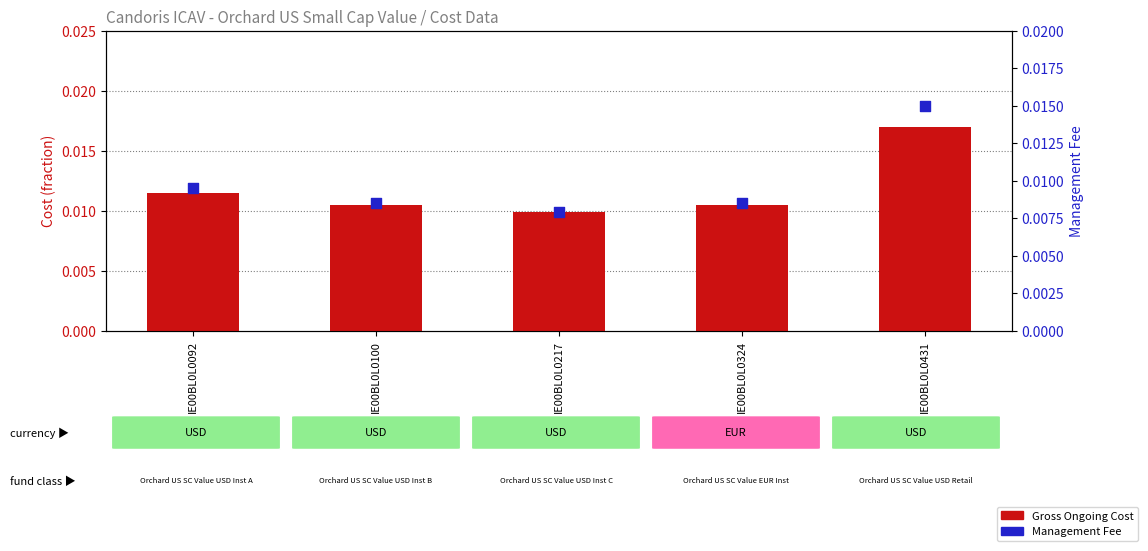

What are all the series names shown in the legend?

Gross Ongoing Cost, Management Fee